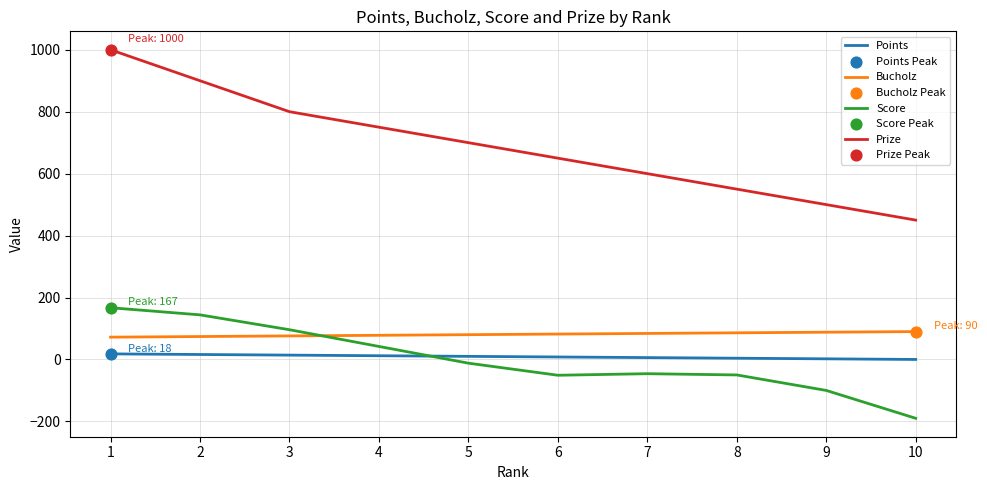

At which category is the sum across all series the highest?

1